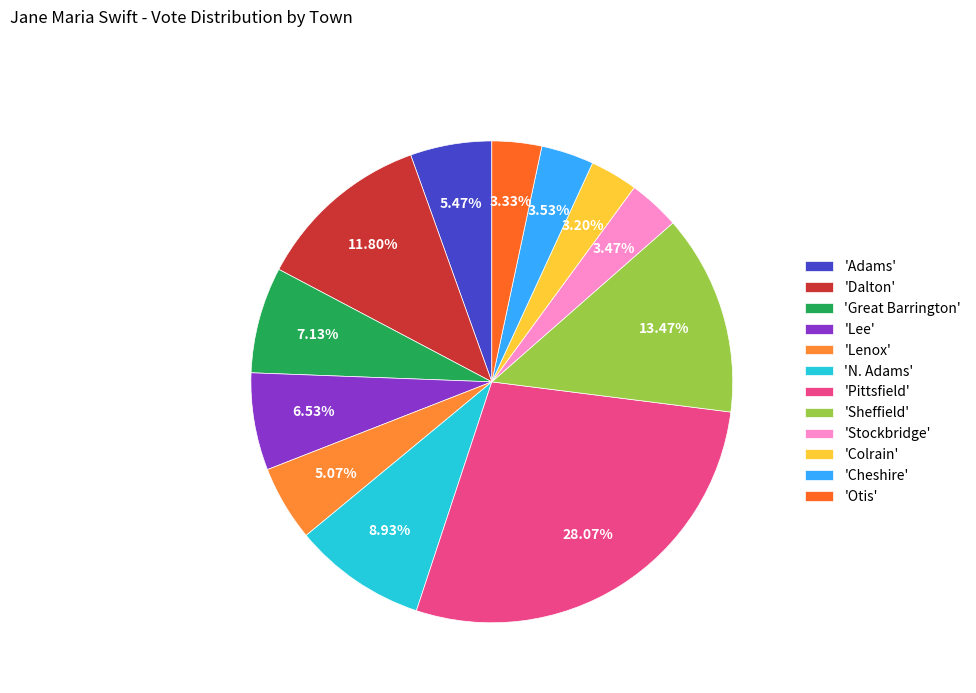

Rank the categories by value from lowest to highest.

Colrain, Otis, Stockbridge, Cheshire, Lenox, Adams, Lee, Great Barrington, N. Adams, Dalton, Sheffield, Pittsfield